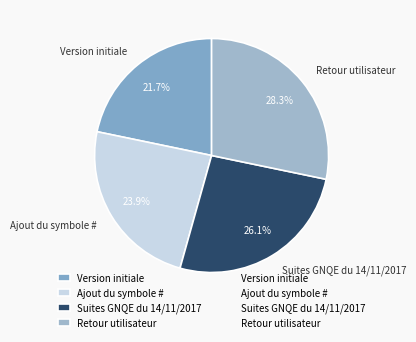

Is there any slice that represents more than half of the pie?

No